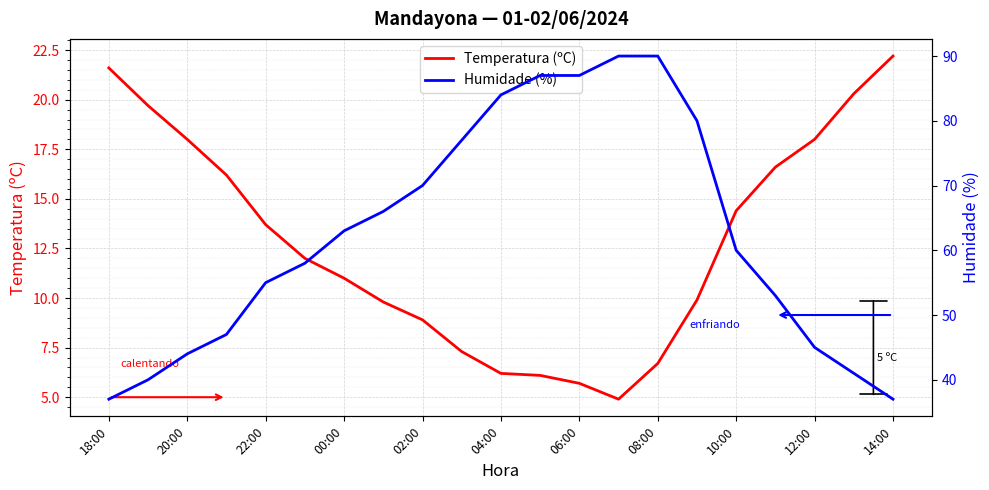

Reading left to right, list all the values displayed in this chart.

Temperatura (ºC): 21.6	19.7	18.0	16.2	13.7	12.0	11.0	9.8	8.9	7.3	6.2	6.1	5.7	4.9	6.7	9.9	14.4	16.6	18.0	20.3	22.2
Humidade (%): 37.0	40.0	44.0	47.0	55.0	58.0	63.0	66.0	70.0	77.0	84.0	87.0	87.0	90.0	90.0	80.0	60.0	53.0	45.0	41.0	37.0